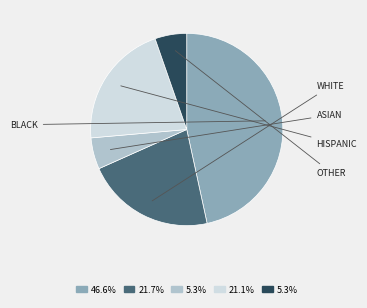

To the nearest percent, what portion does WHITE represent?

22%